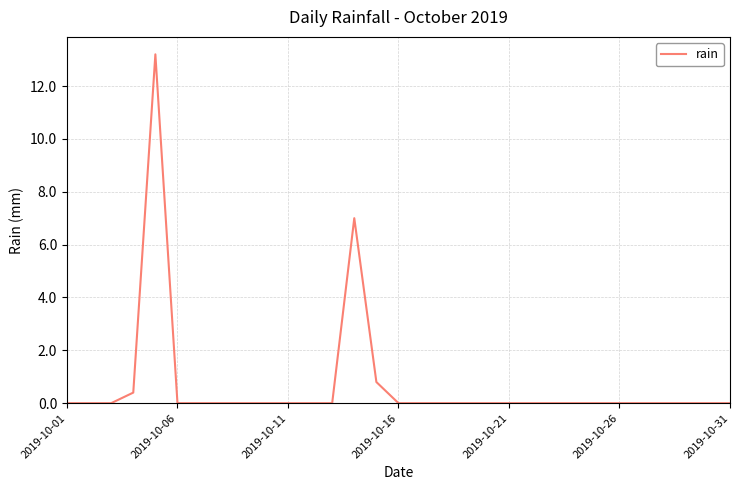

What is the difference between the maximum and minimum values?

13.2